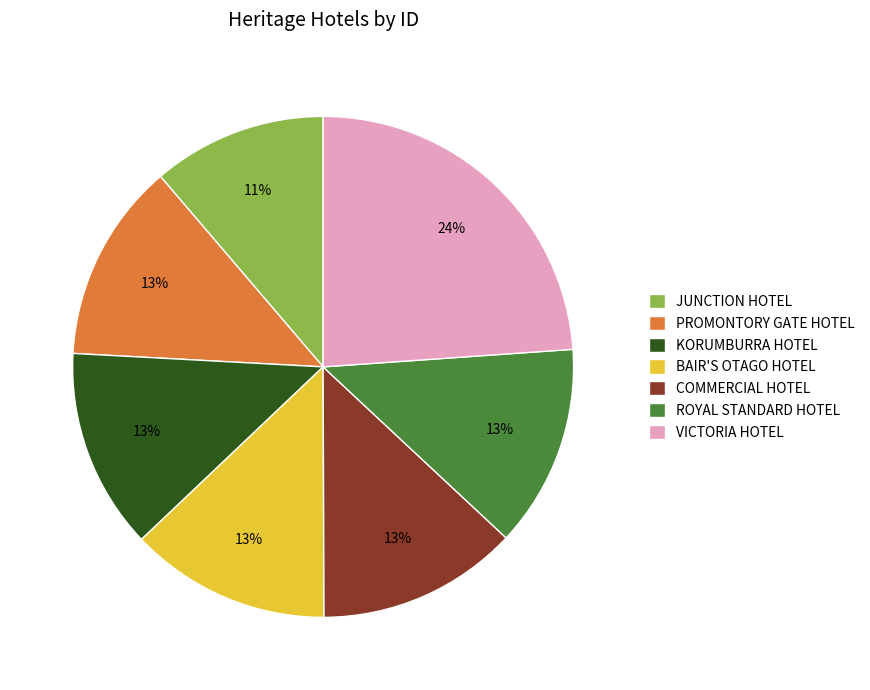

Which has a higher value, BAIR'S OTAGO HOTEL or VICTORIA HOTEL?

VICTORIA HOTEL